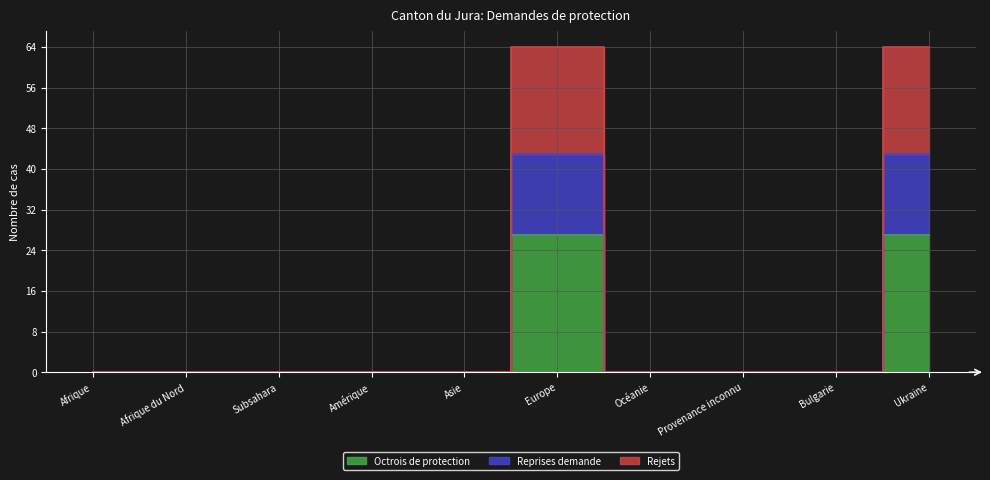

How many data points does each series have?

10